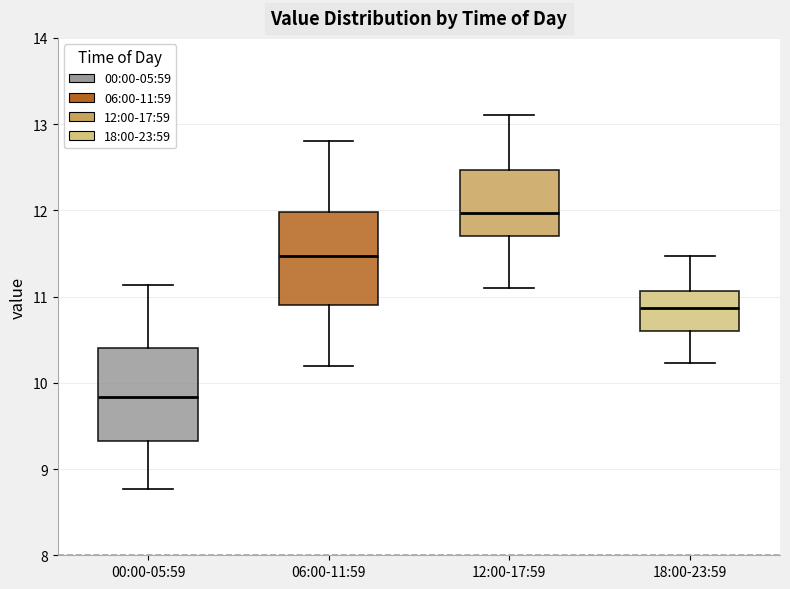

Reading left to right, read every box against the y-axis: the position of its median line, the range the box covers, and the ends of its whiskers. The values are not printed on the chart, so give them approximately, as read against the axis.

00:00-05:59: median 9.8, box 9.3 to 10.4, whiskers 8.8 to 11.1
06:00-11:59: median 11.5, box 10.9 to 12.0, whiskers 10.2 to 12.8
12:00-17:59: median 12.0, box 11.7 to 12.5, whiskers 11.1 to 13.1
18:00-23:59: median 10.9, box 10.6 to 11.1, whiskers 10.2 to 11.5